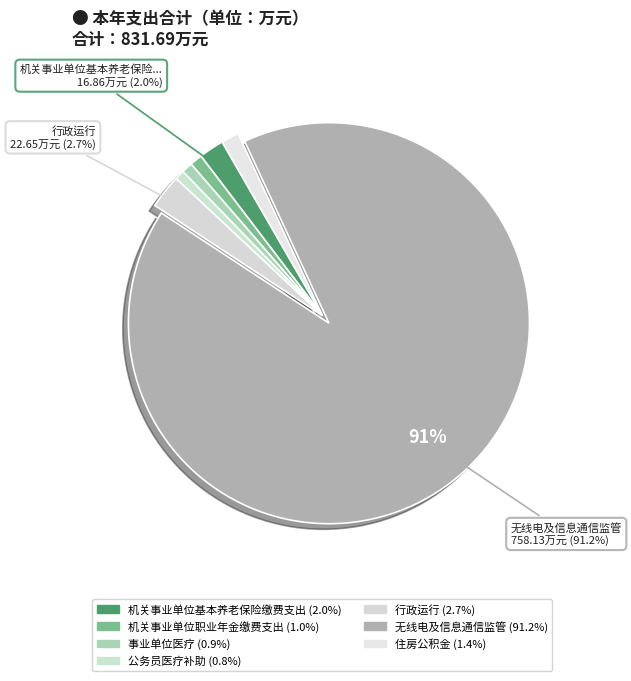

How many slices are in this pie chart?

7